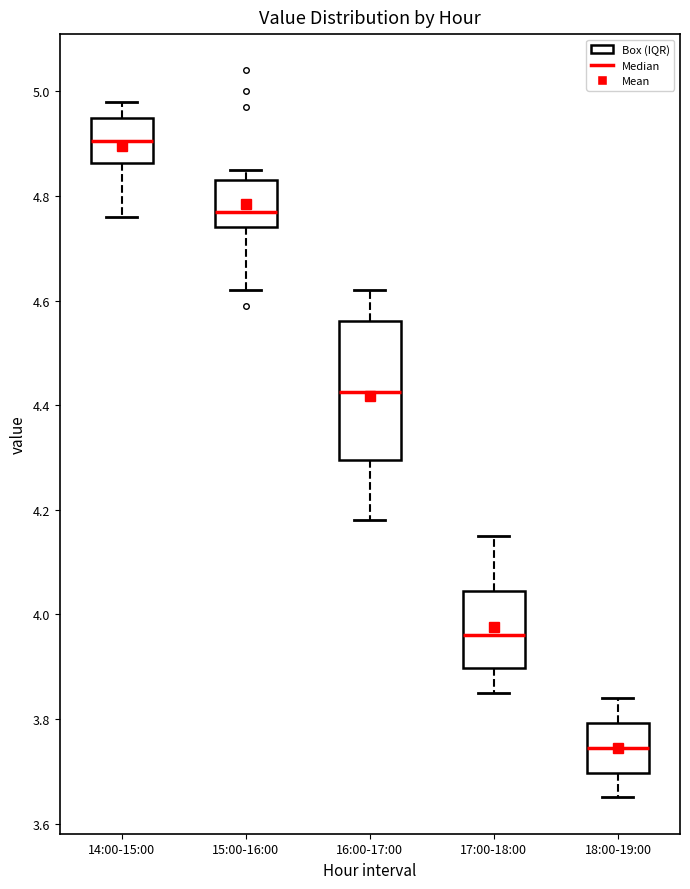

Which box has the highest median line?

14:00-15:00